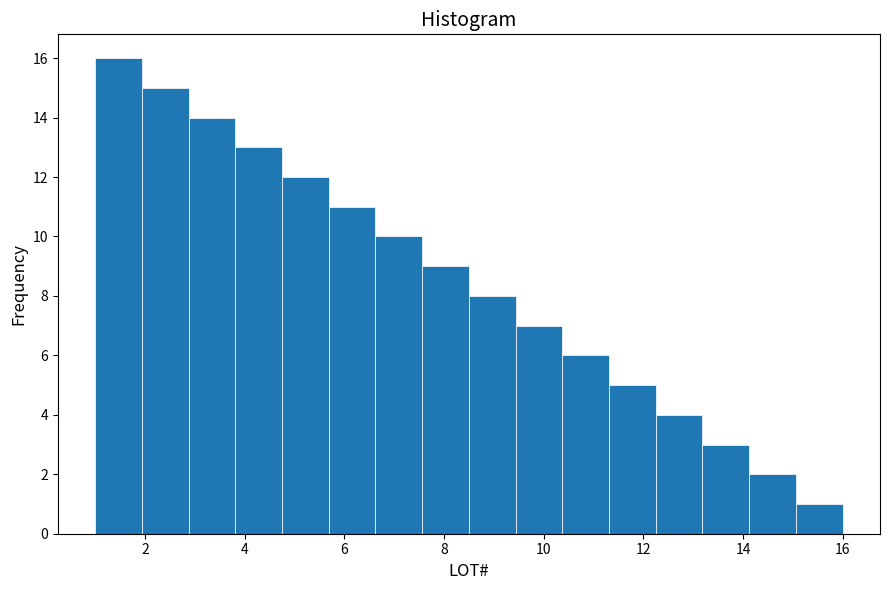

Over which range of the x-axis is the bar tallest?

1.0 to 2.0